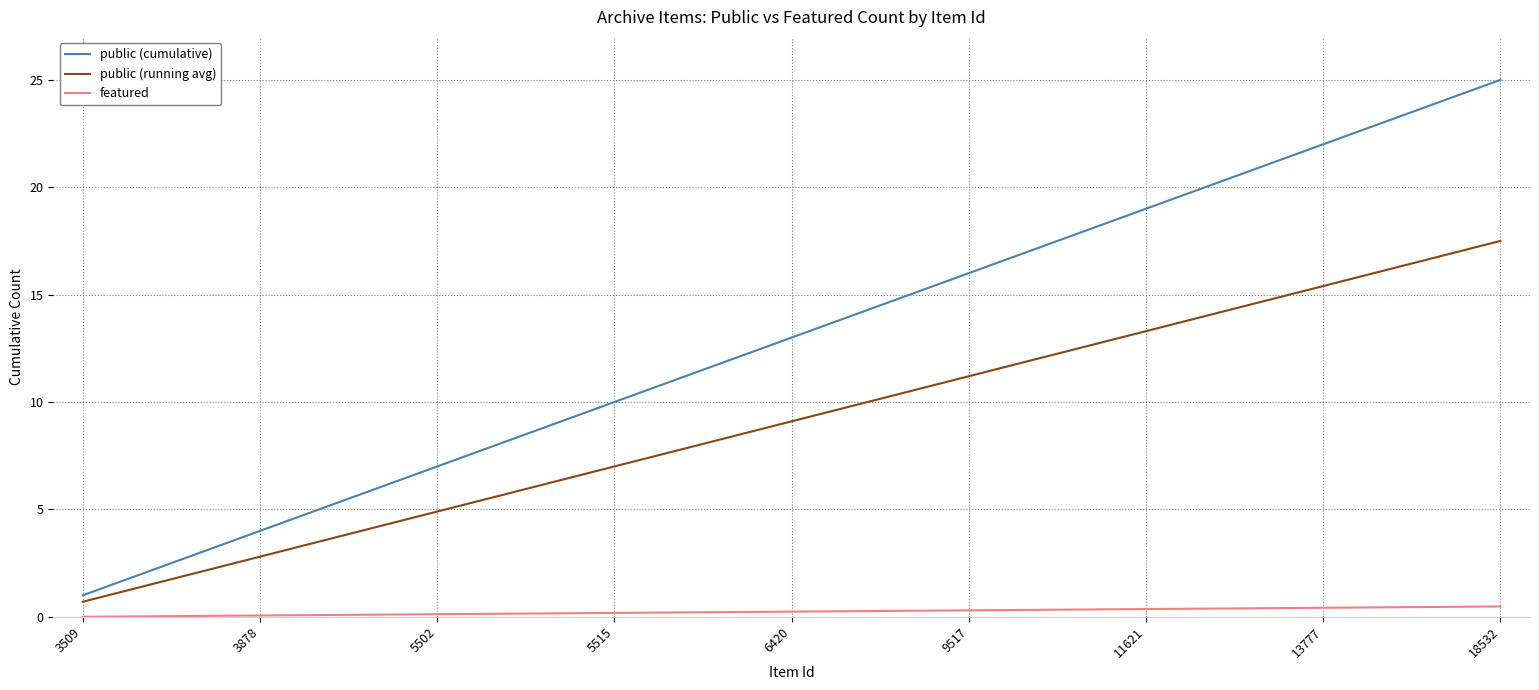

True or false: featured and public (cumulative) cross at least once.

False